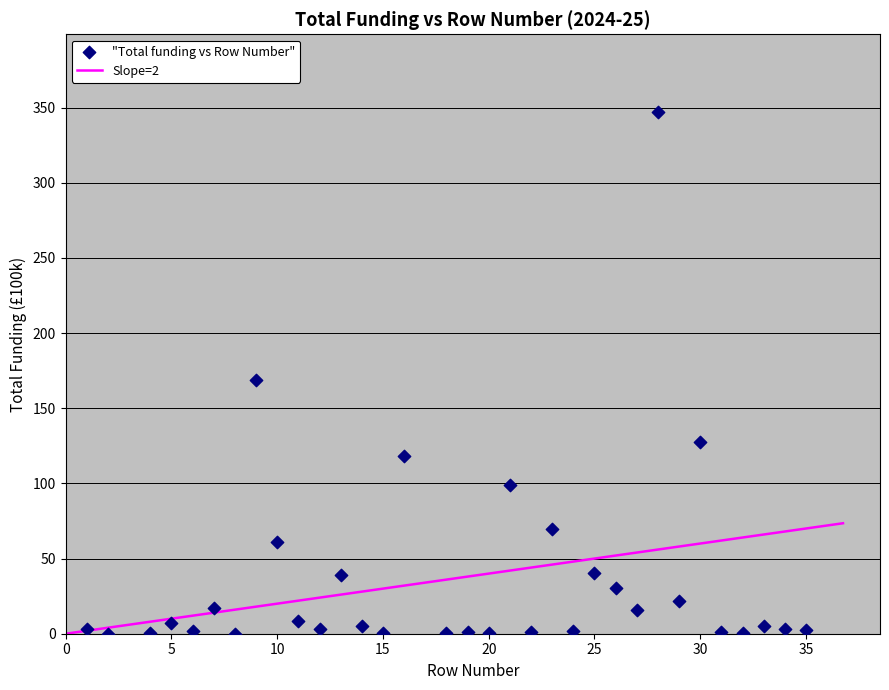

What Y value in the scatter plot is closest to 173?

168.7